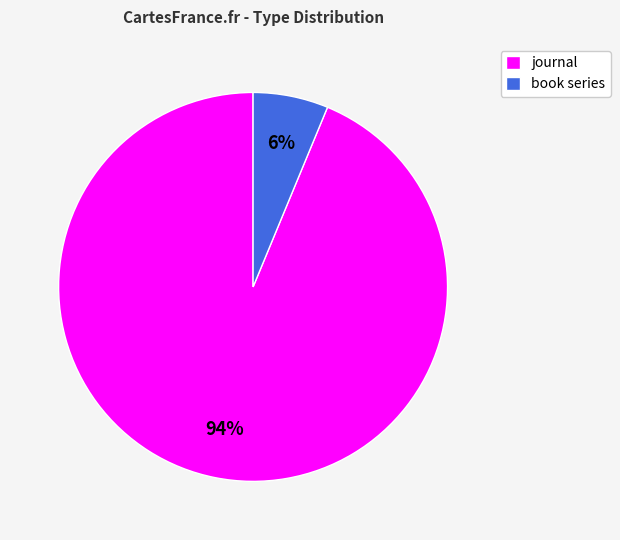

Rank the categories by value from lowest to highest.

book series, journal